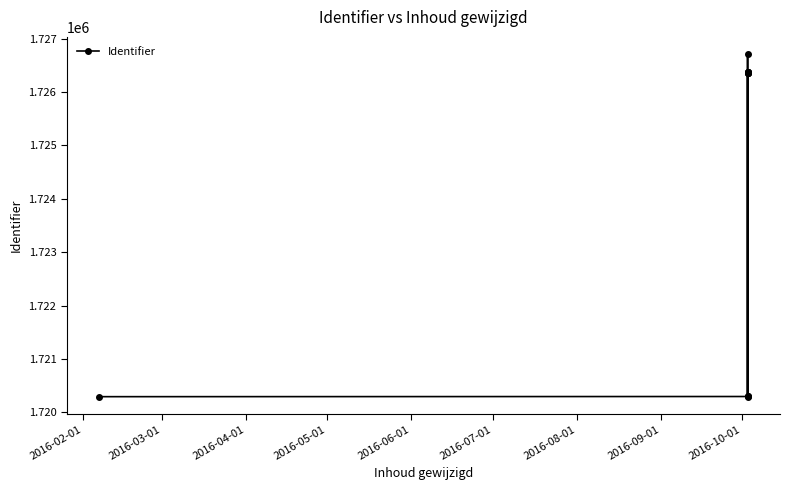

What is the difference between the second highest and second lowest values?

6086